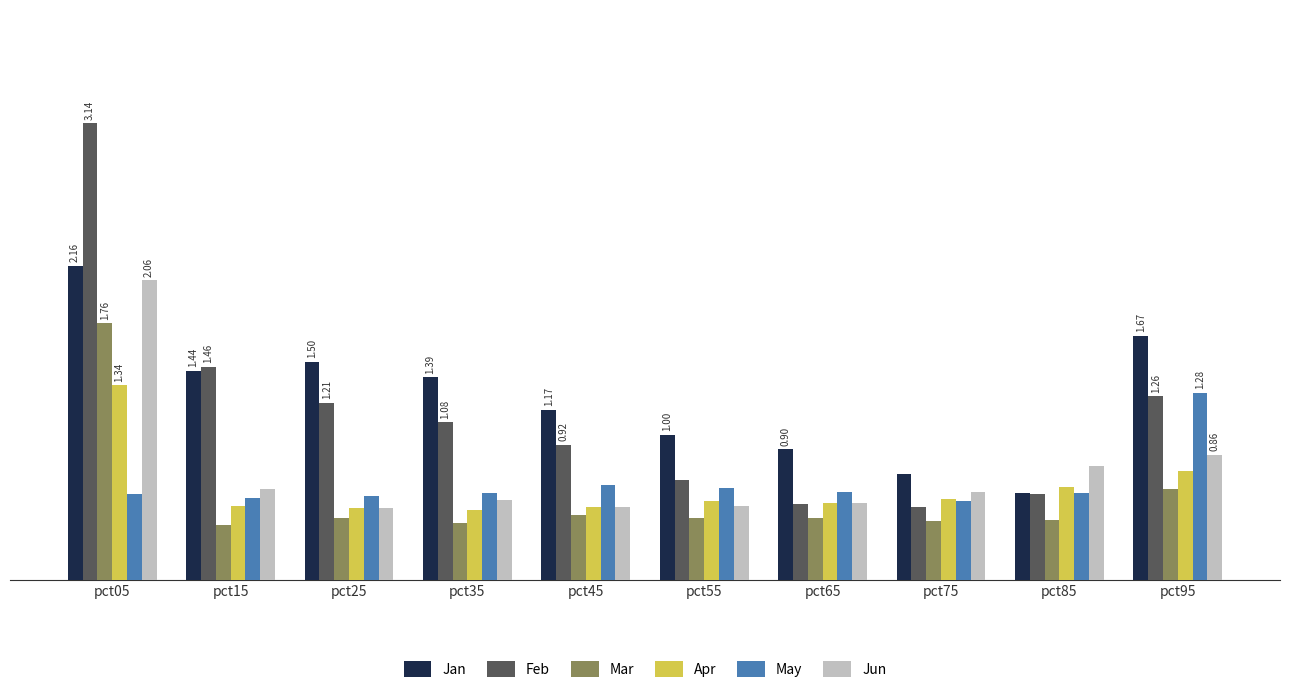

The value of Mar at pct25 is 0.4. True or false?

True